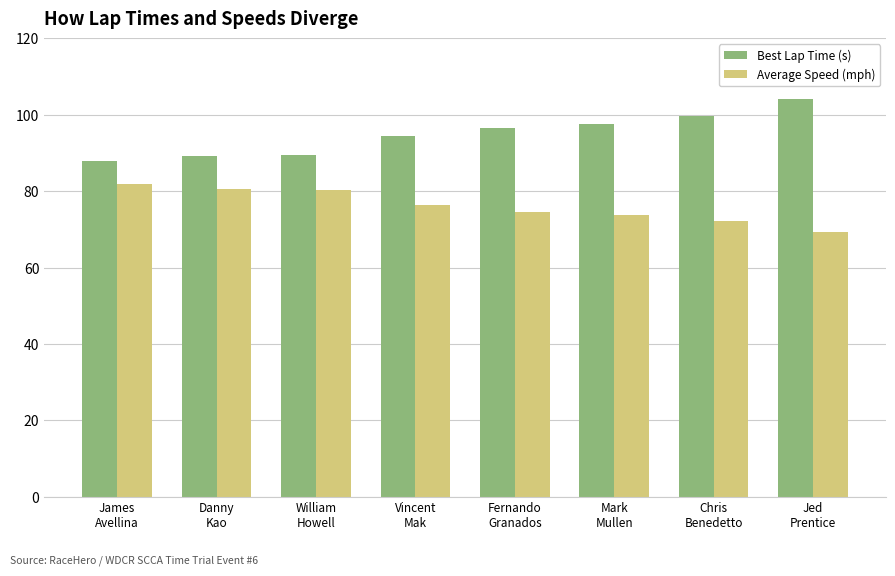

What is the difference between the Best Lap Time (s) values at Jed
Prentice and Danny
Kao?

14.7